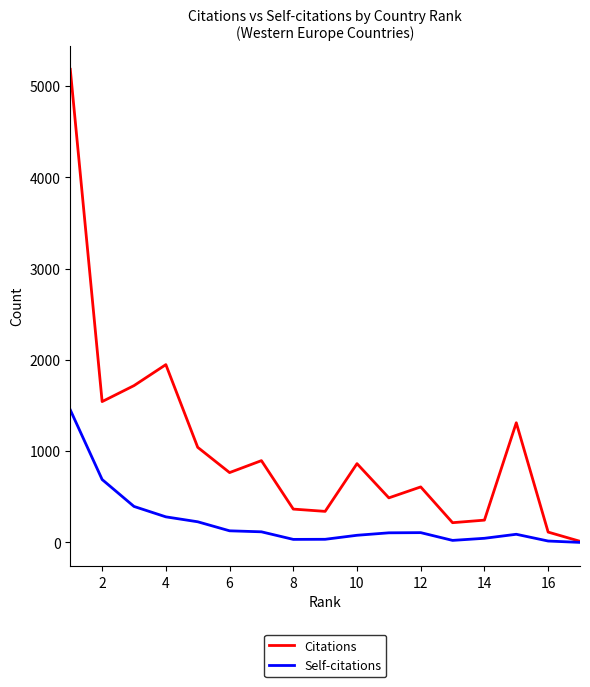

What are all the series names shown in the legend?

Citations, Self-citations